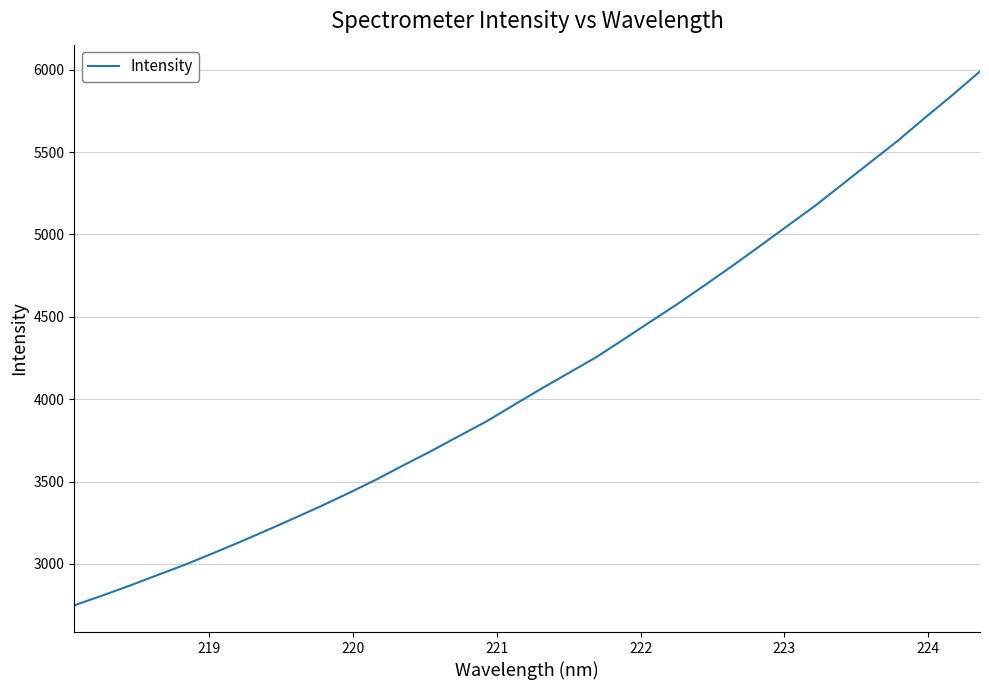

Does the chart have visible grid lines?

Yes